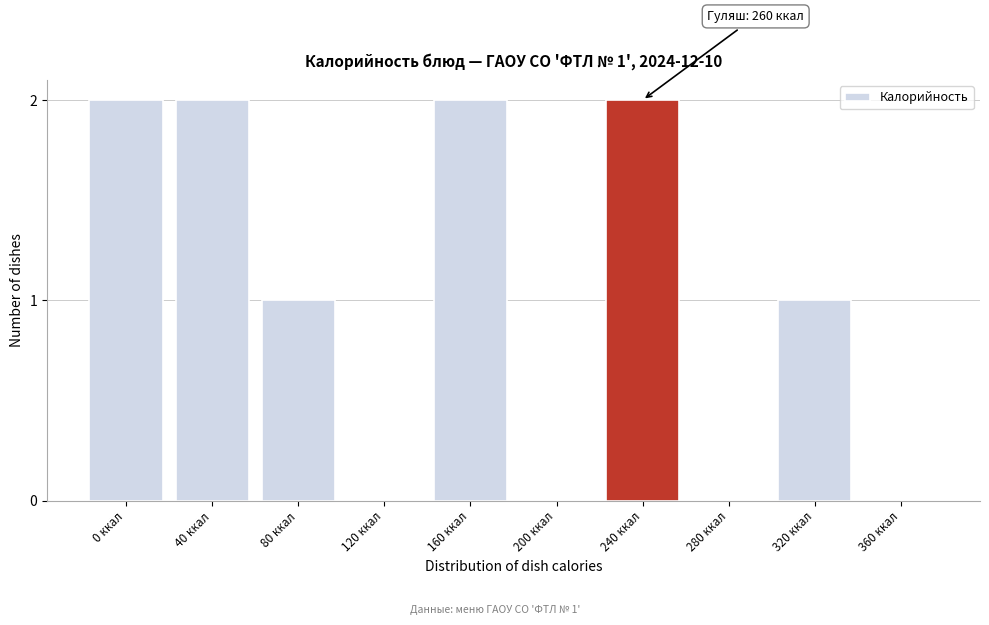

Reading left to right, list all the values displayed in this chart.

0 ккал=2	40 ккал=2	80 ккал=1	120 ккал=0	160 ккал=2	200 ккал=0	240 ккал=2	280 ккал=0	320 ккал=1	360 ккал=0